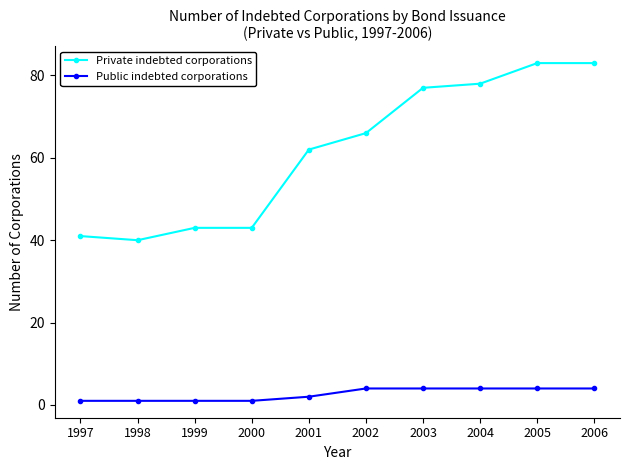

What is the highest value of the Public indebted corporations series?

4